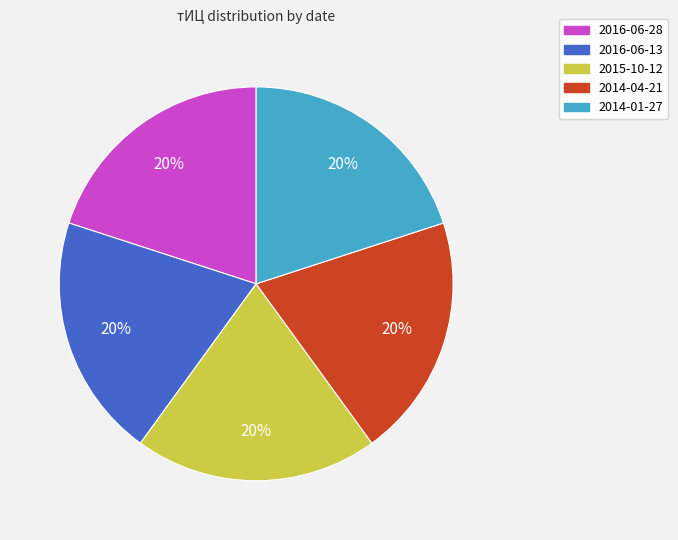

Is there any slice that represents more than half of the pie?

No